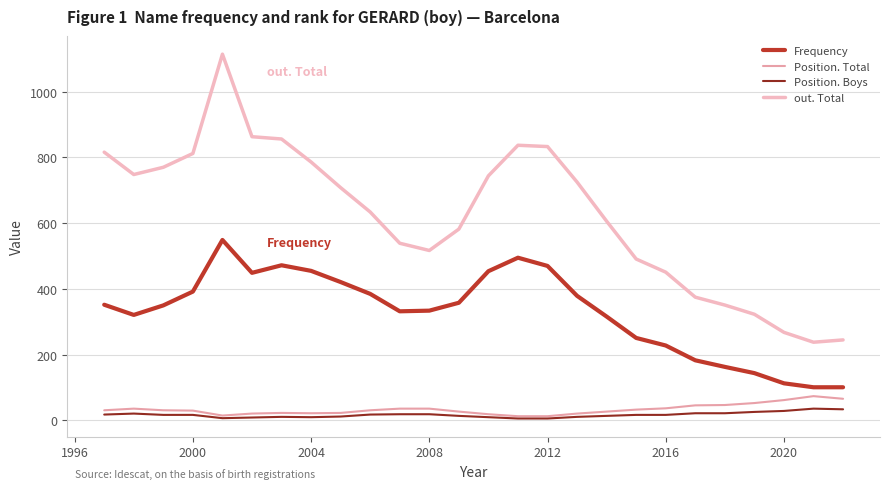

Does the chart have visible grid lines?

Yes